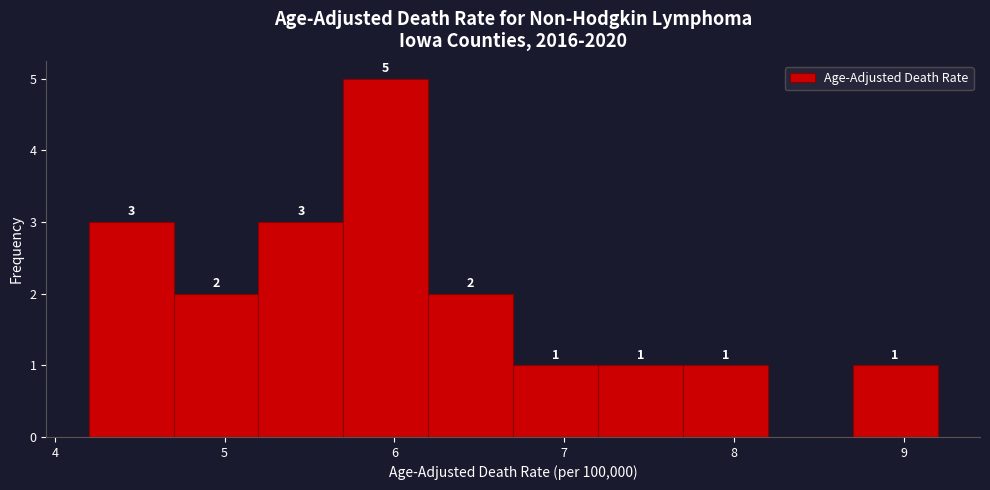

Which range on the x-axis has the tallest bar?

5.7 to 6.2